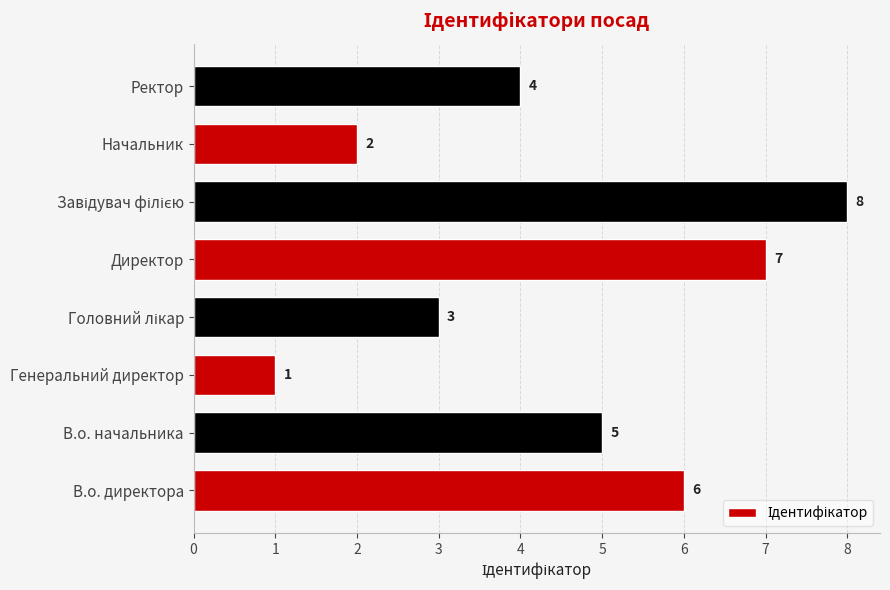

What is the difference between the values at Начальник and Директор?

5